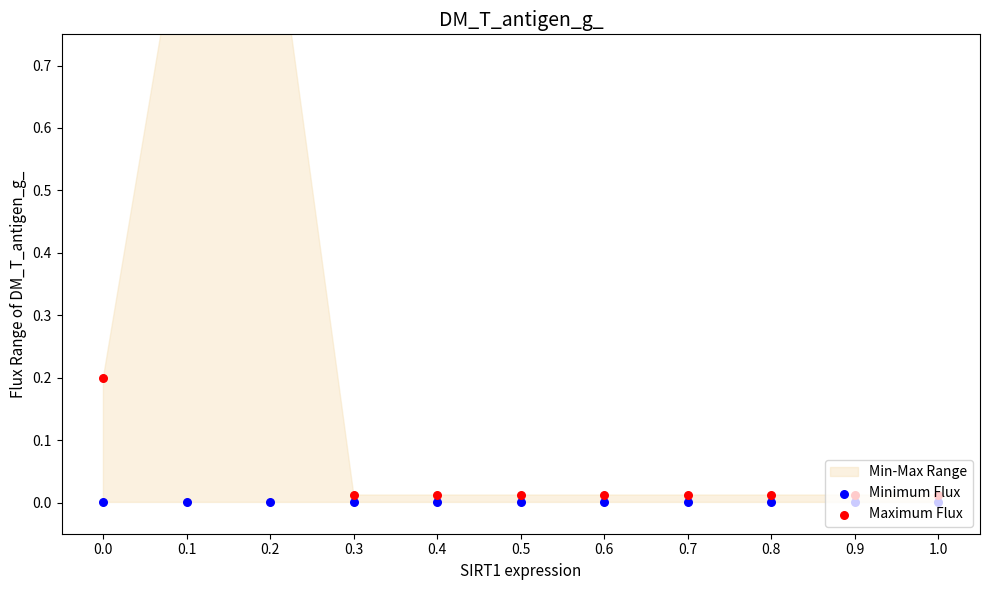

Which series has the largest total across all categories?

Maximum Flux